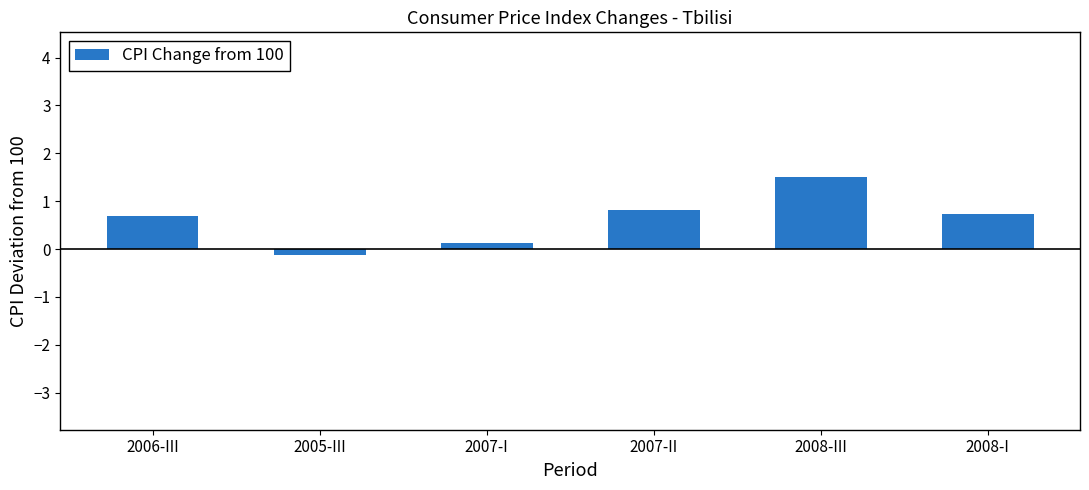

How many positive values are there?

5